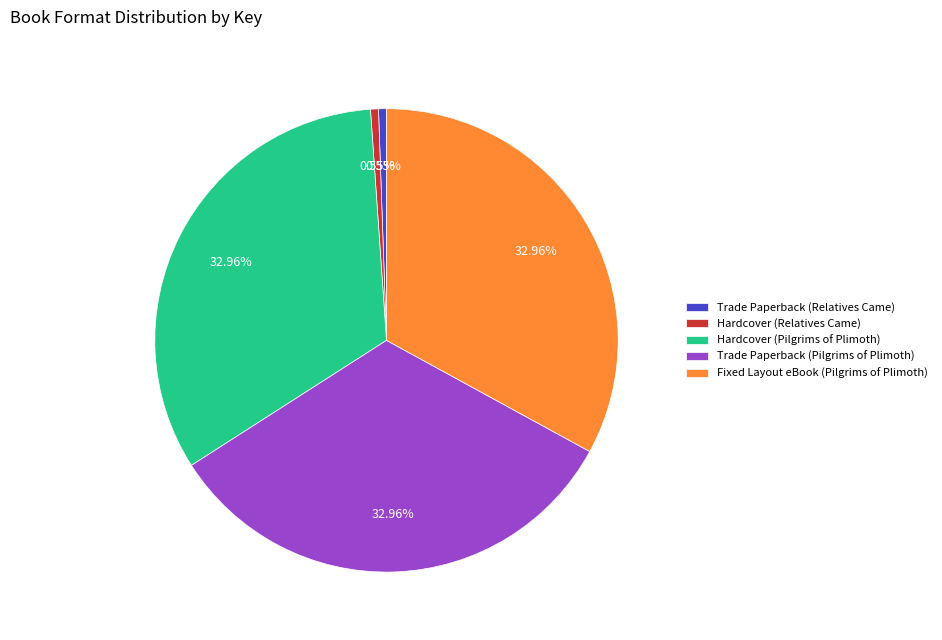

To the nearest percent, what portion does Fixed Layout eBook (Pilgrims of Plimoth) represent?

33%